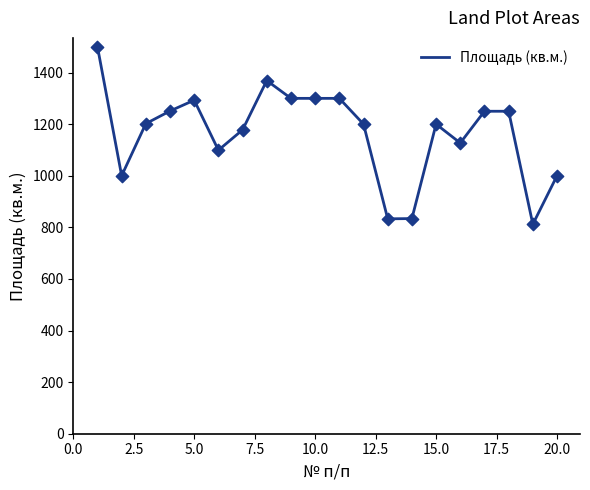

What is the difference between the maximum and minimum values?

688